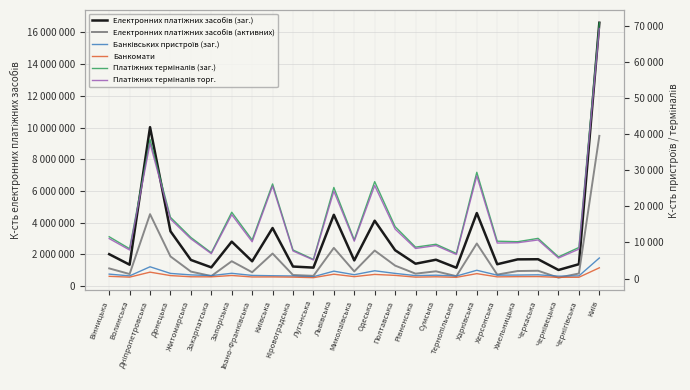

How many lines are shown in the chart?

6